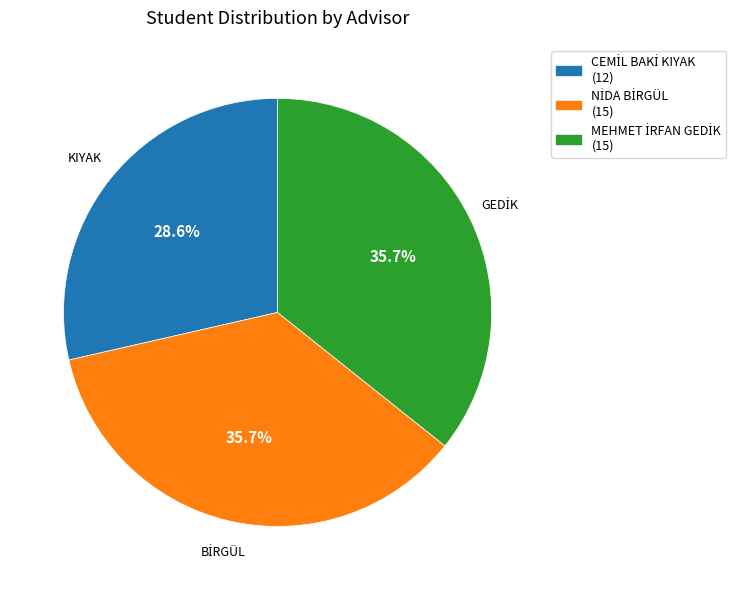

Count the number of slices in the pie.

3